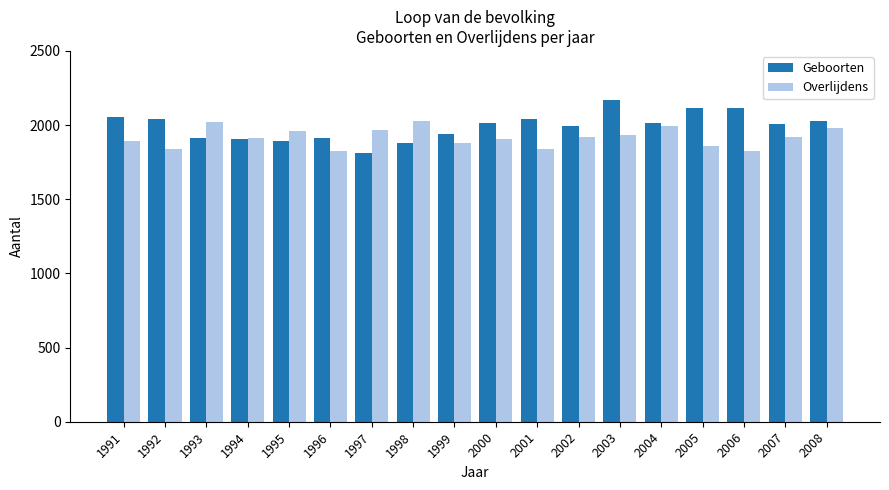

Which series has the largest range (max minus min)?

Geboorten